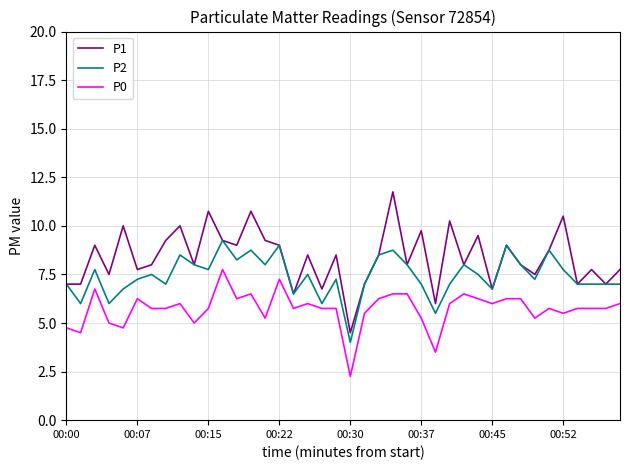

What is the lowest value of the P1 series?

4.5